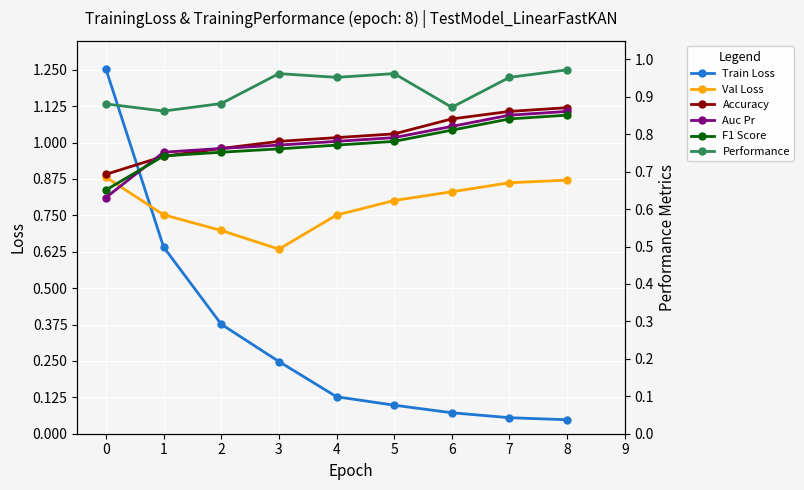

What is the difference between the Val Loss values at 4 and 6?

0.1